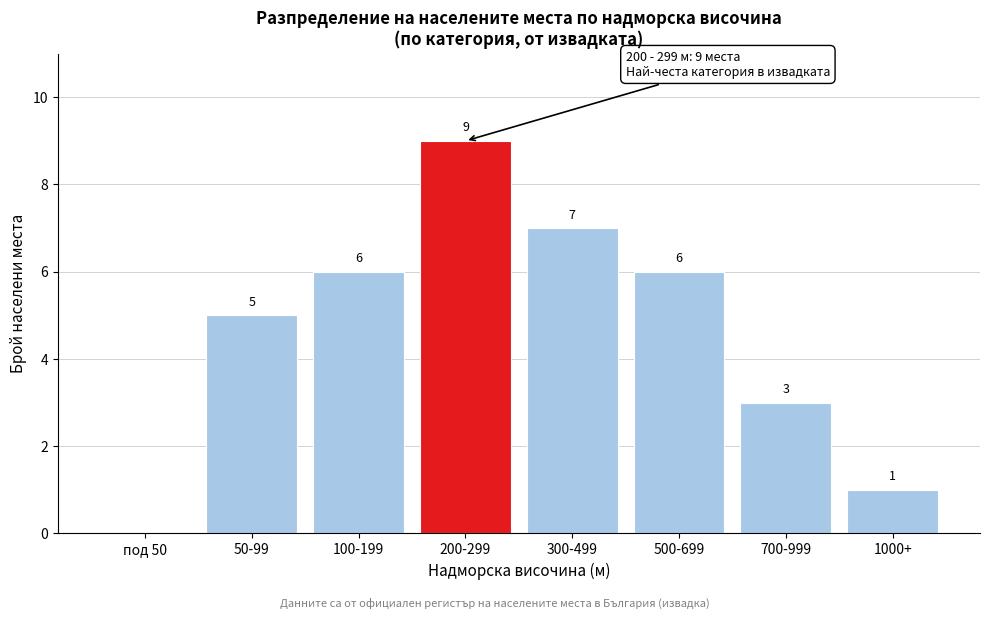

Reading left to right, extract all data points from this chart.

под 50=0	50-99=5	100-199=6	200-299=9	300-499=7	500-699=6	700-999=3	1000+=1